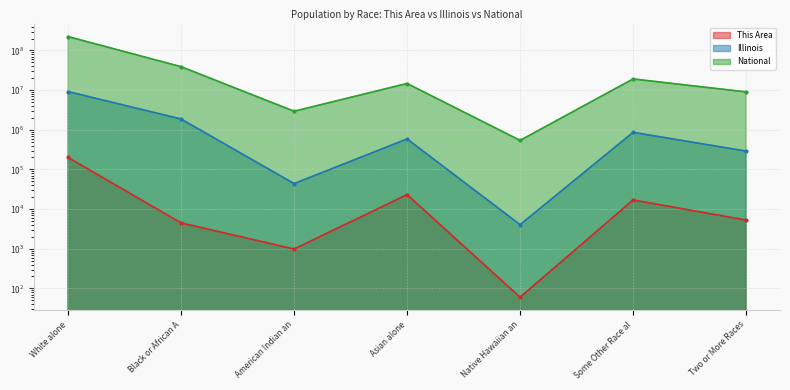

True or false: National has a value of 38929319 at Black or African A.

True